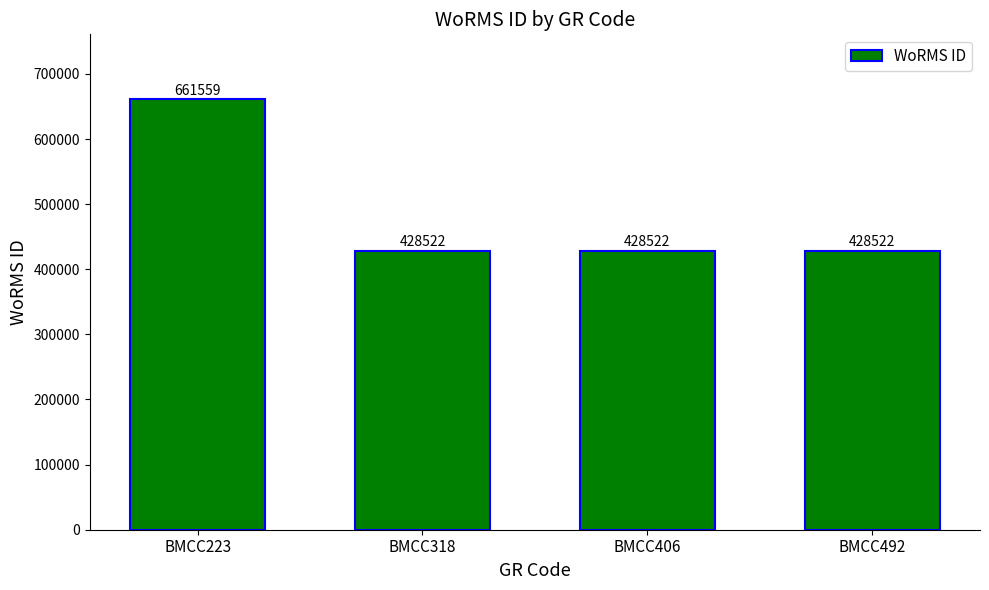

The value at BMCC406 is 762059. True or false?

False